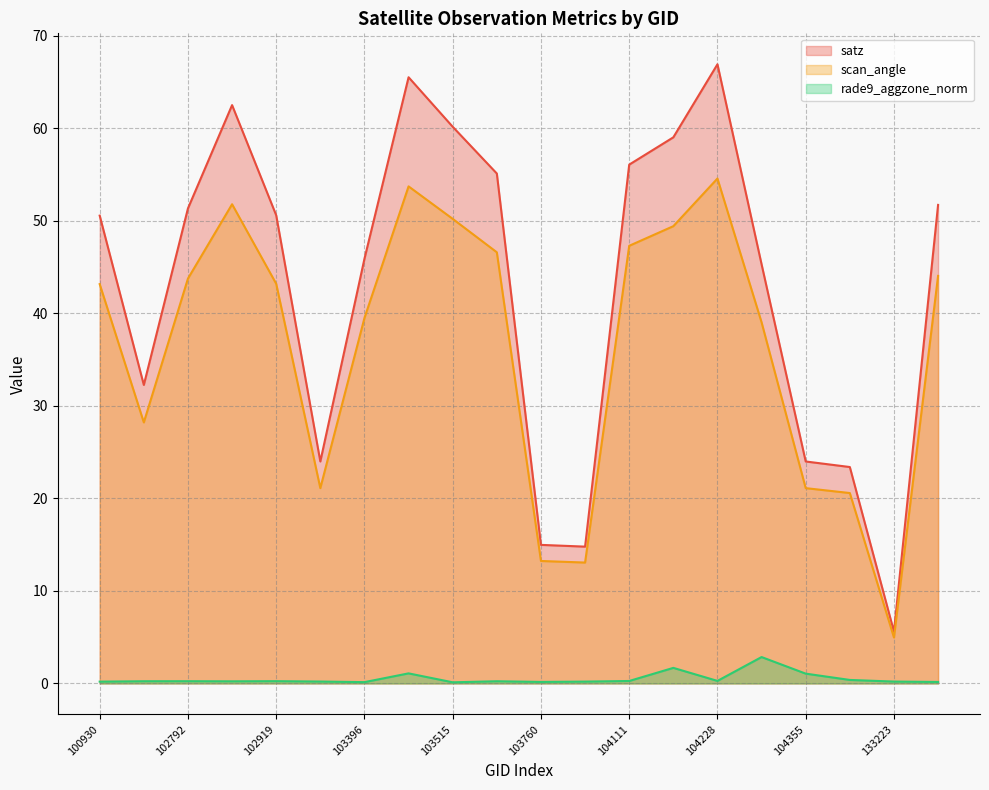

What value does the rade9_aggzone_norm series have at 103760?

0.2